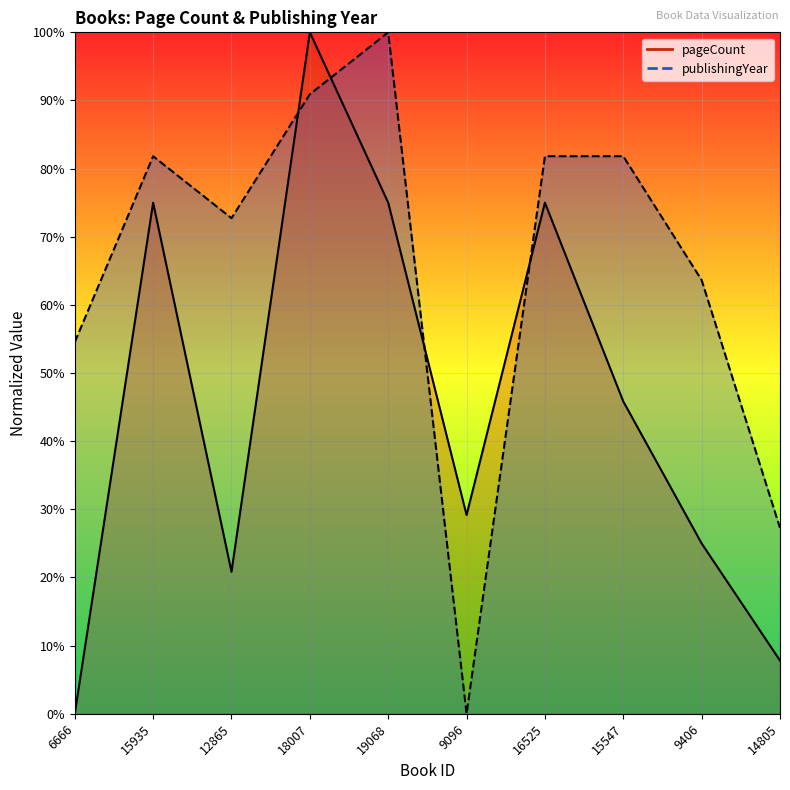

True or false: pageCount has a value of 20.8 at 12865.

True